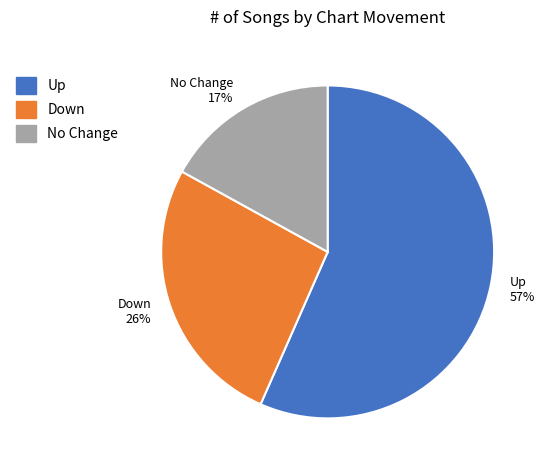

Rank the categories by value from lowest to highest.

No Change, Down, Up